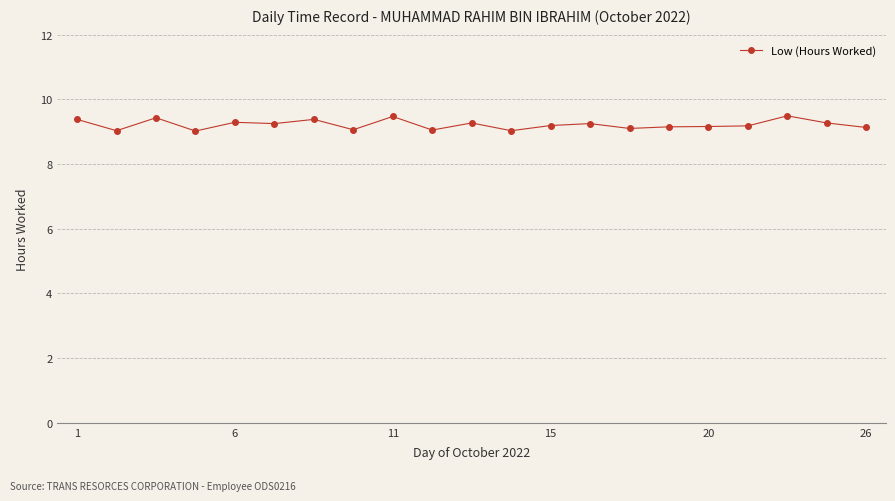

Is this an area chart (filled region under the line)?

No